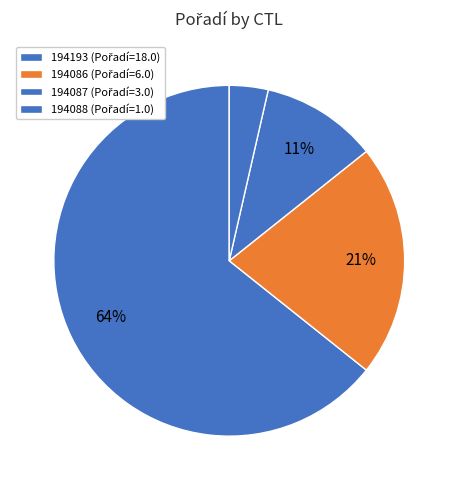

Combined, do 194193 and 194088 account for over 50%?

Yes